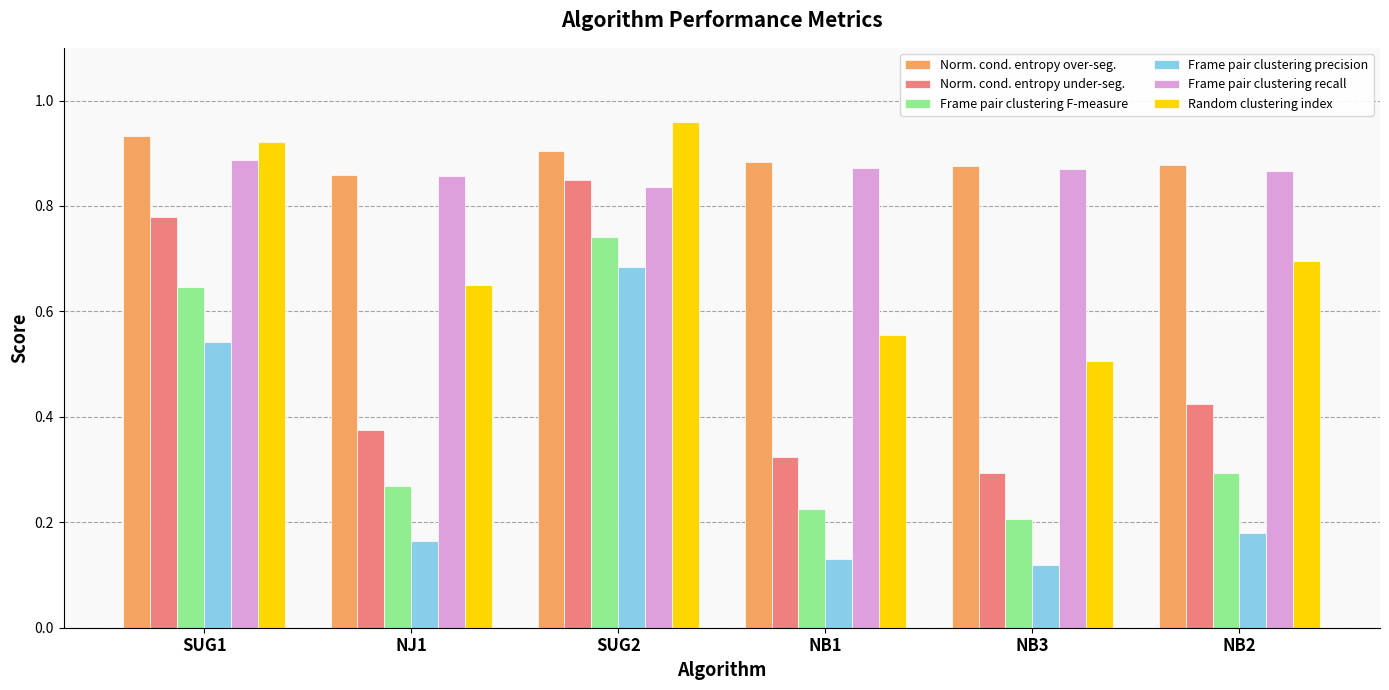

What is the sum of all Frame pair clustering precision values?

1.8